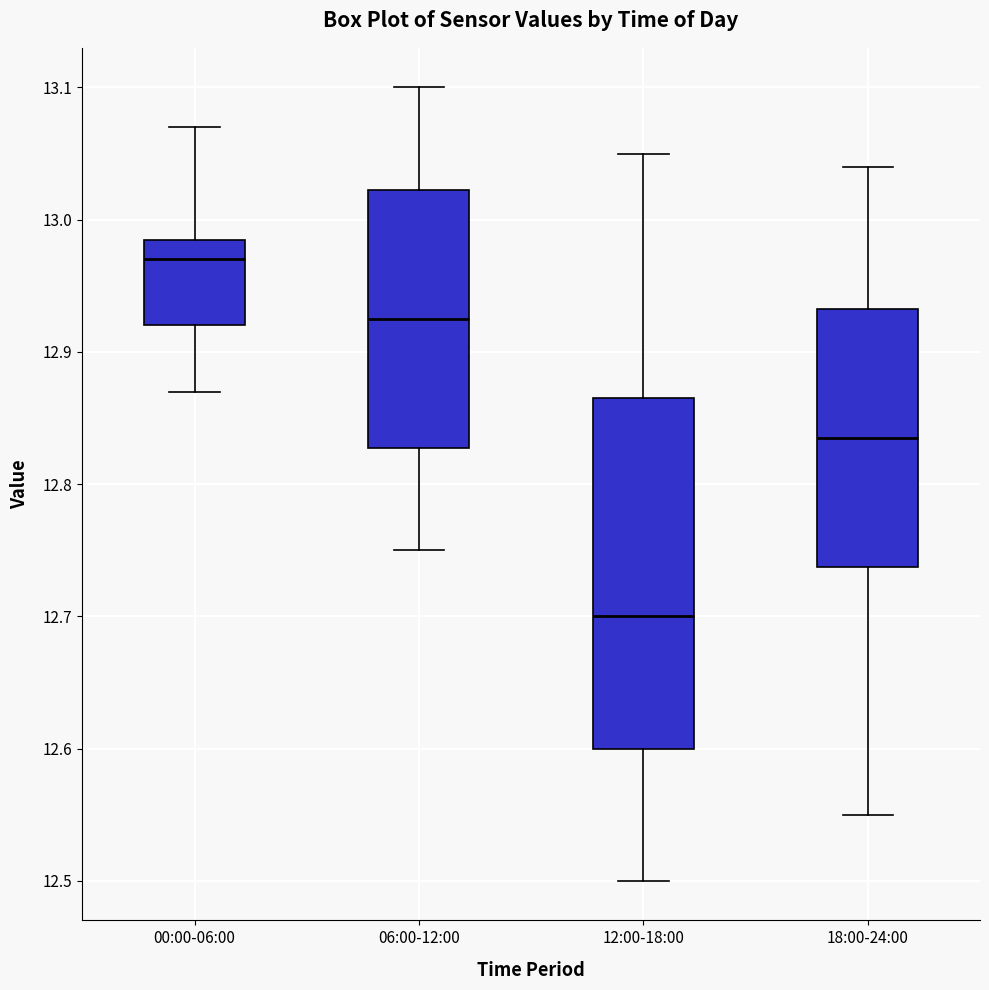

Reading left to right, transcribe this box plot: for each box, give where its median line is, the range the box spans, and where its two whiskers end, as read against the y-axis. The values are not printed on the chart, so give them approximately, as read against the axis.

00:00-06:00: median 12.97, box 12.92 to 12.99, whiskers 12.87 to 13.07
06:00-12:00: median 12.93, box 12.83 to 13.02, whiskers 12.75 to 13.10
12:00-18:00: median 12.70, box 12.60 to 12.87, whiskers 12.50 to 13.05
18:00-24:00: median 12.84, box 12.74 to 12.93, whiskers 12.55 to 13.04